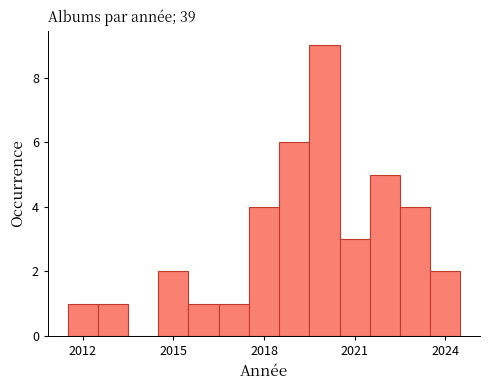

Read against the x-axis, roughly where is the centre of the tallest bar?

2020.0